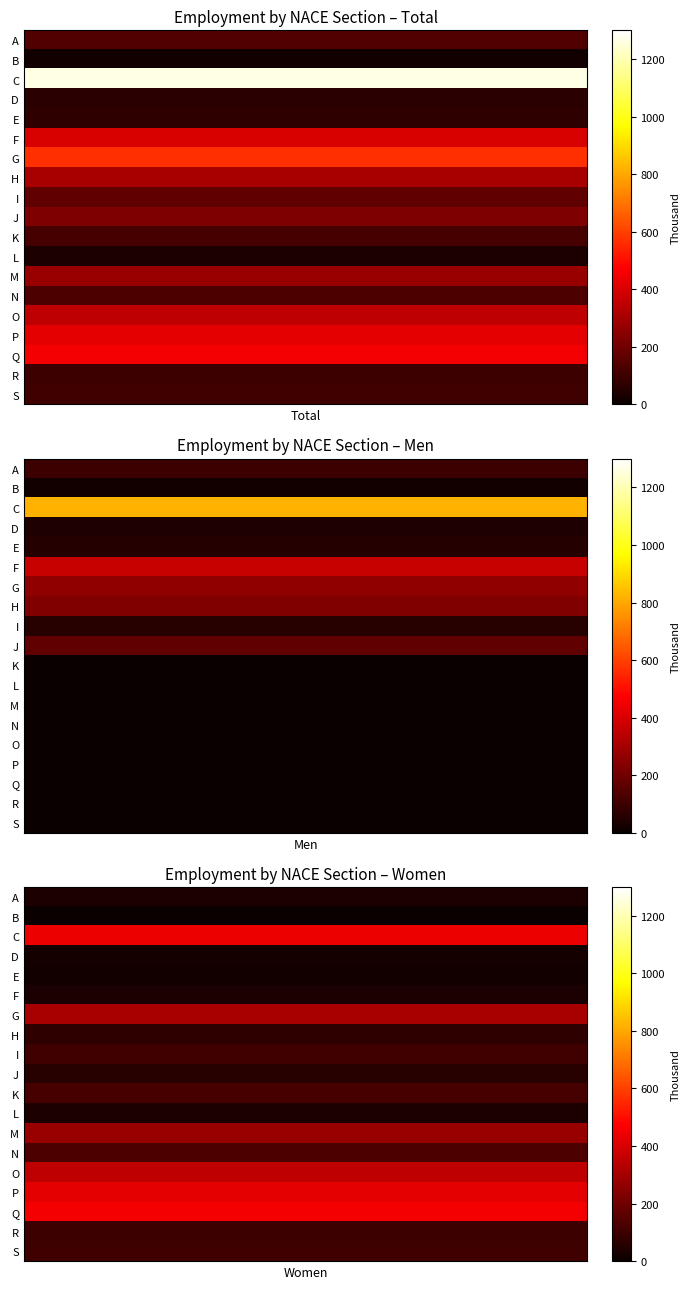

How many data points does each series have?

3